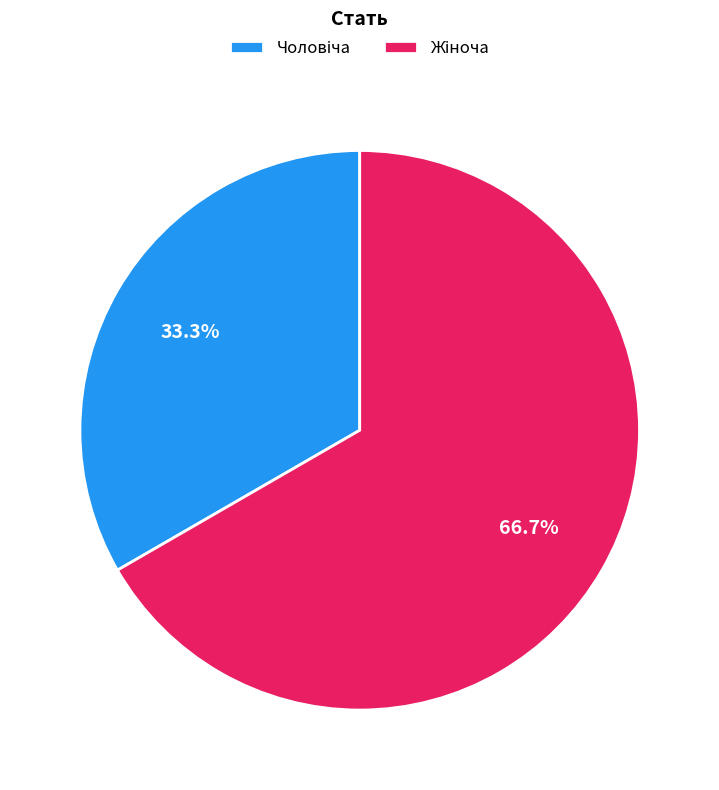

Does any single category account for the majority?

Yes